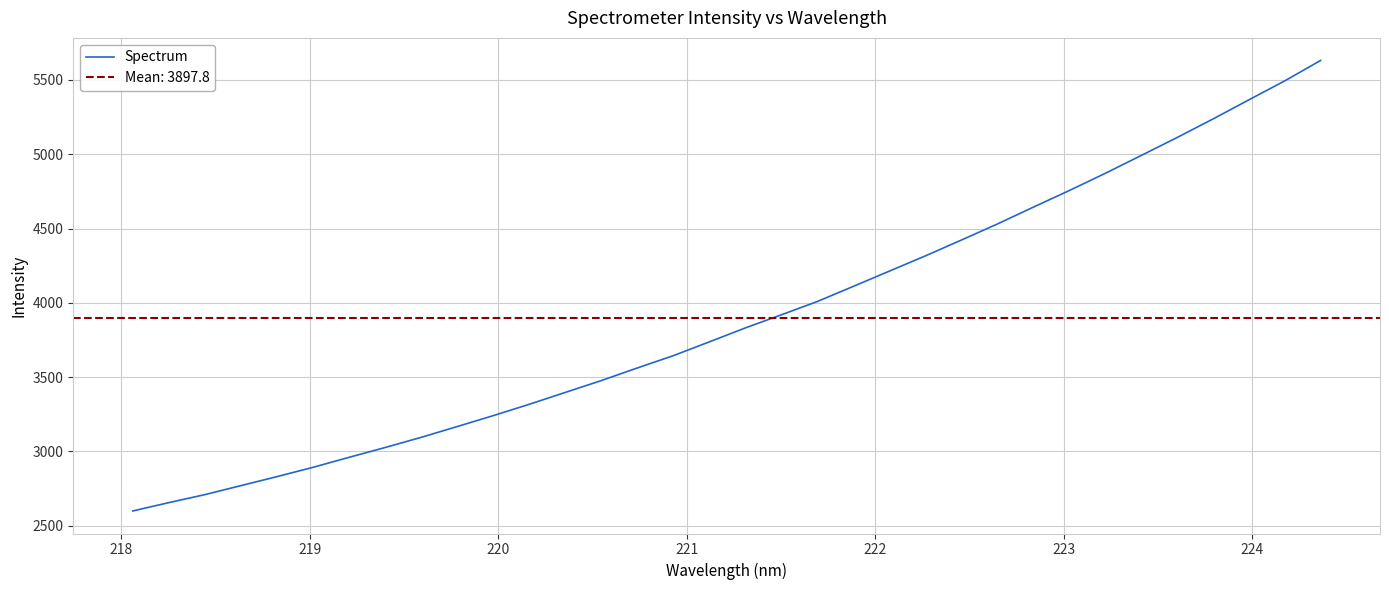

What is the greatest value displayed?

5631.8